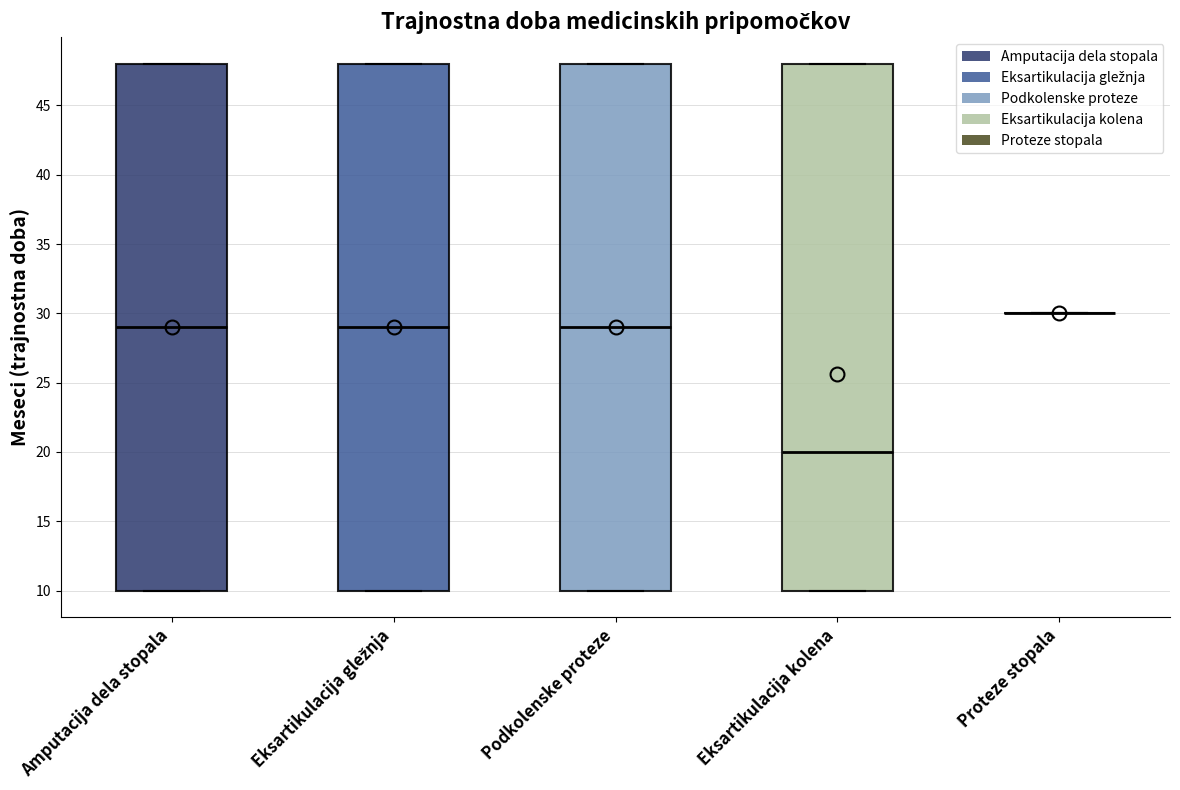

Where is the upper edge of the box for Eksartikulacija gležnja on the y-axis? The values are not printed on the chart, so give them approximately, as read against the axis.

48